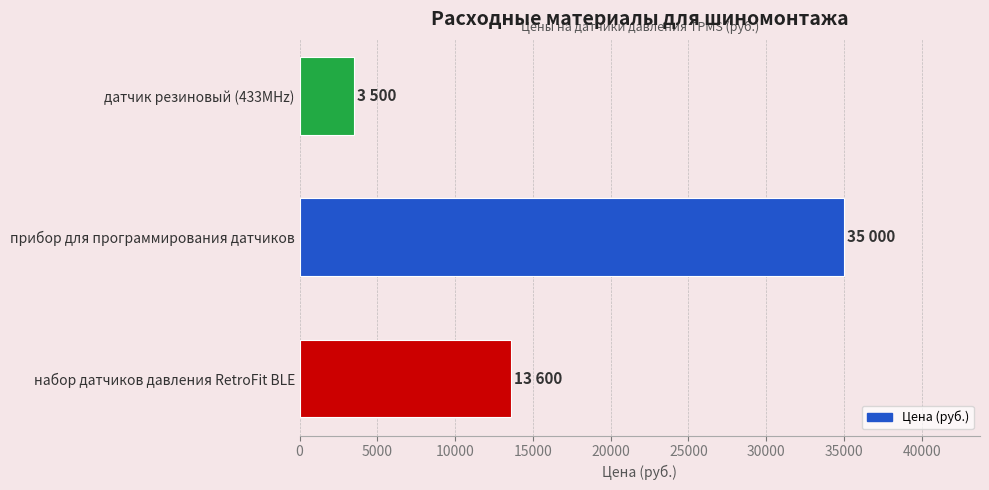

Which label corresponds to the largest value in the chart?

прибор для программирования датчиков